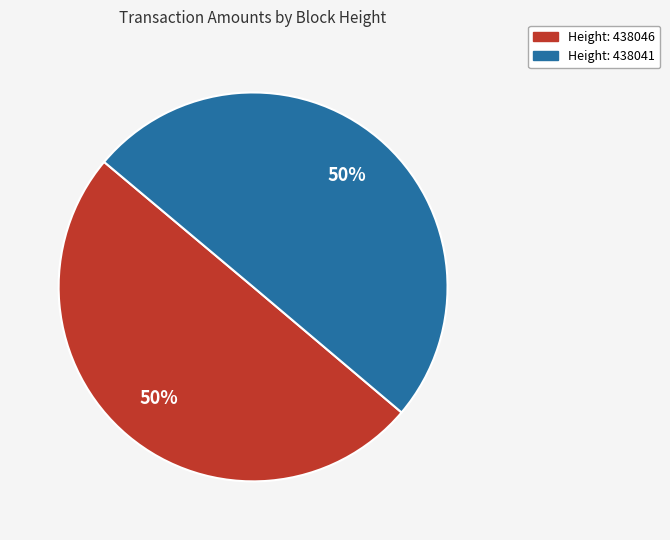

To the nearest percent, what is the average slice percentage?

50%